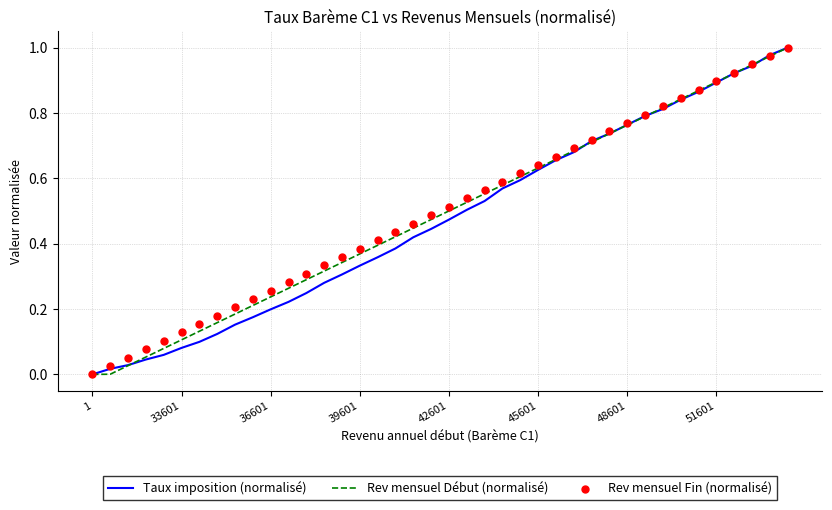

Which series has the largest Y range (max minus min)?

Taux imposition (normalisé)